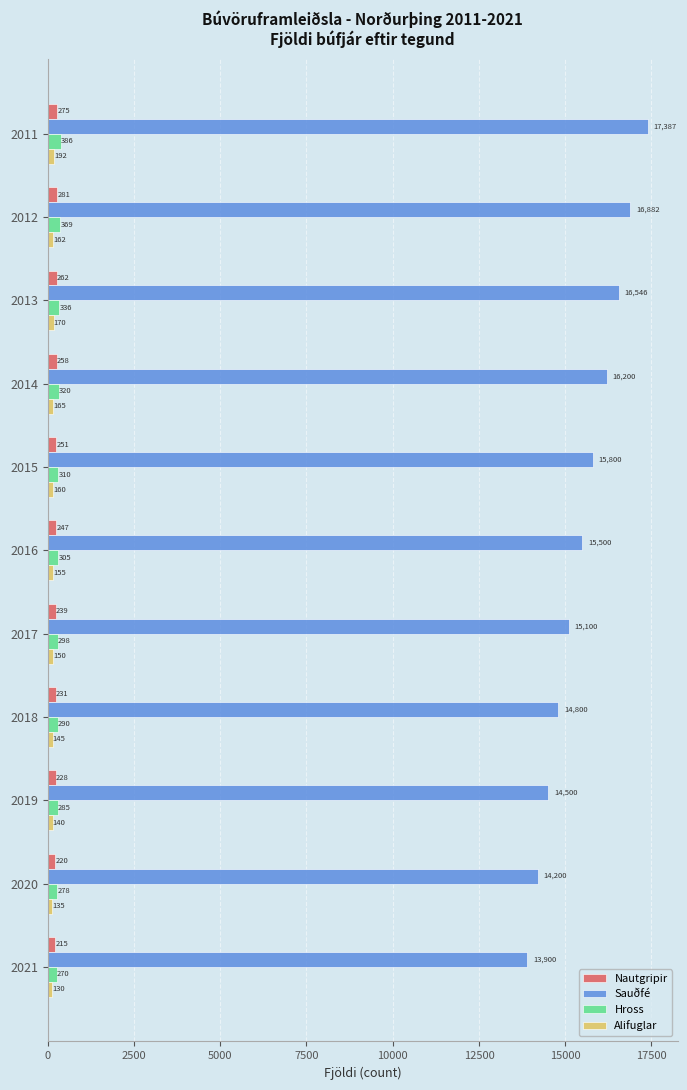

List the series in order of their peak value, highest first.

Sauðfé, Hross, Nautgripir, Alifuglar